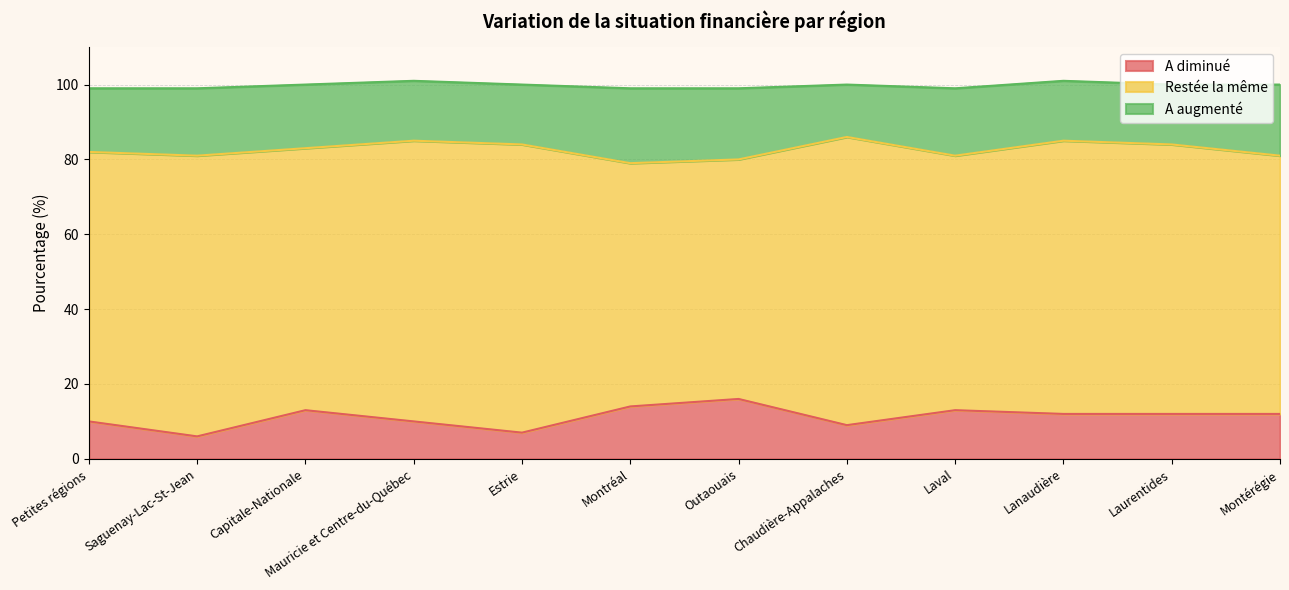

Does the chart display data point markers on the line(s)?

No